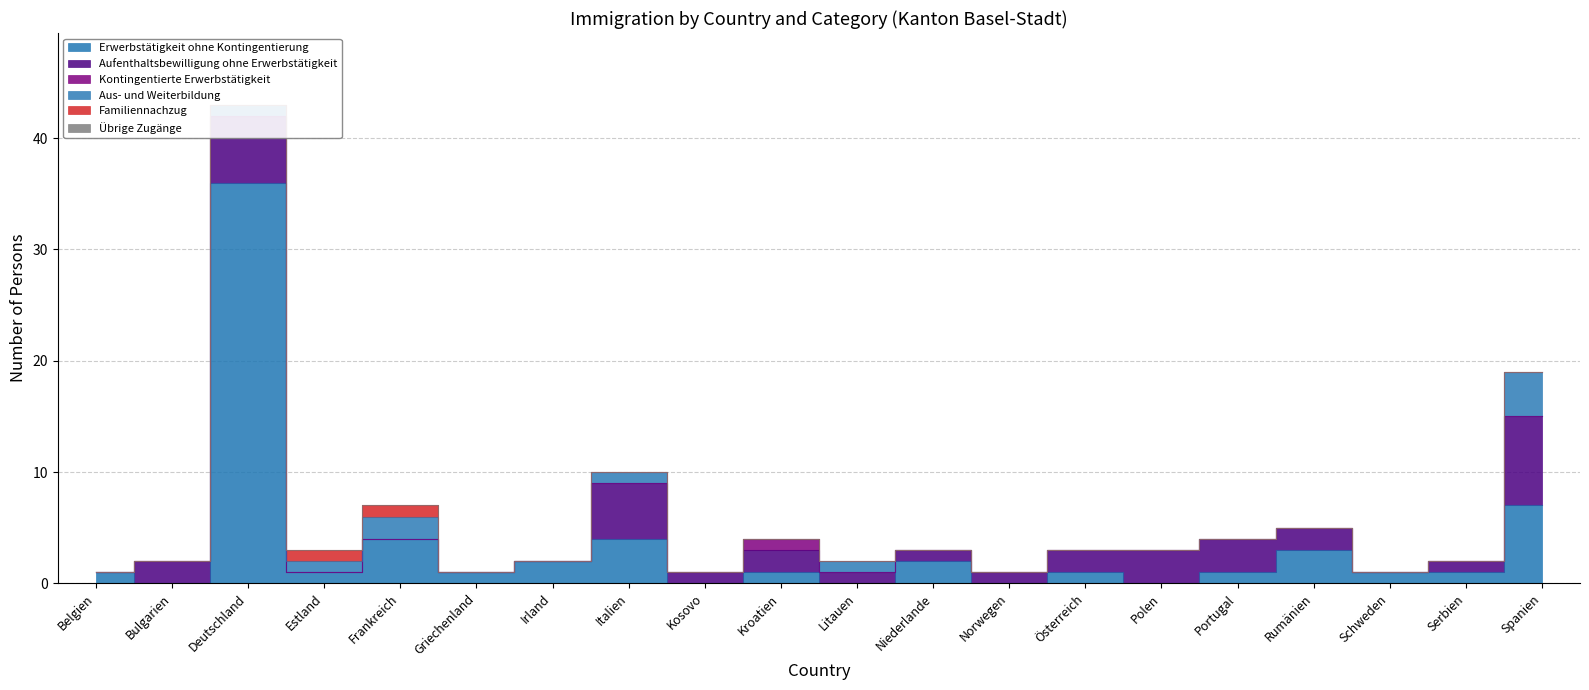

True or false: Aus- und Weiterbildung has more than 2 interior local peaks.

True